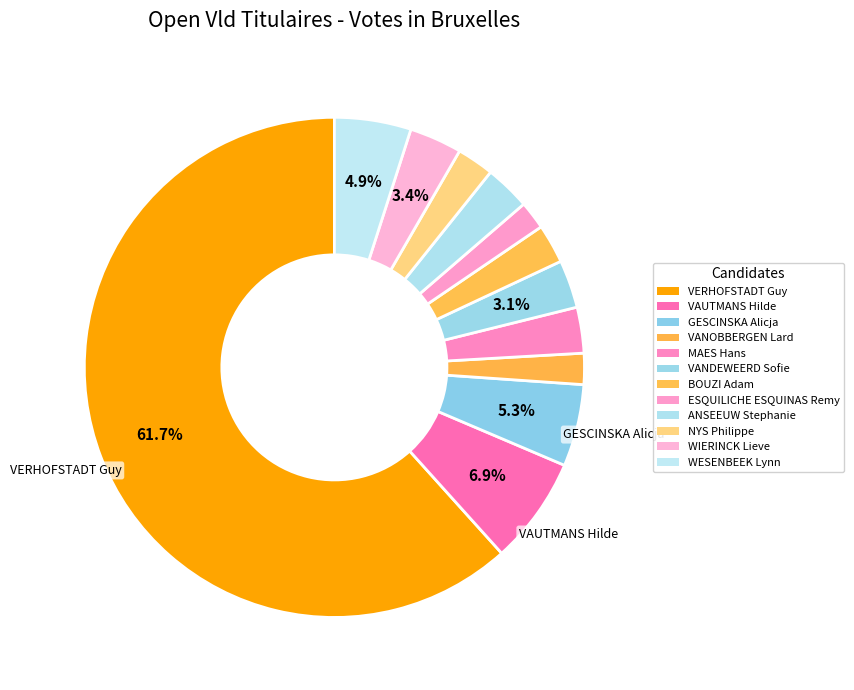

What is the ratio of the value at ANSEEUW Stephanie to the value at VAUTMANS Hilde?

0.4